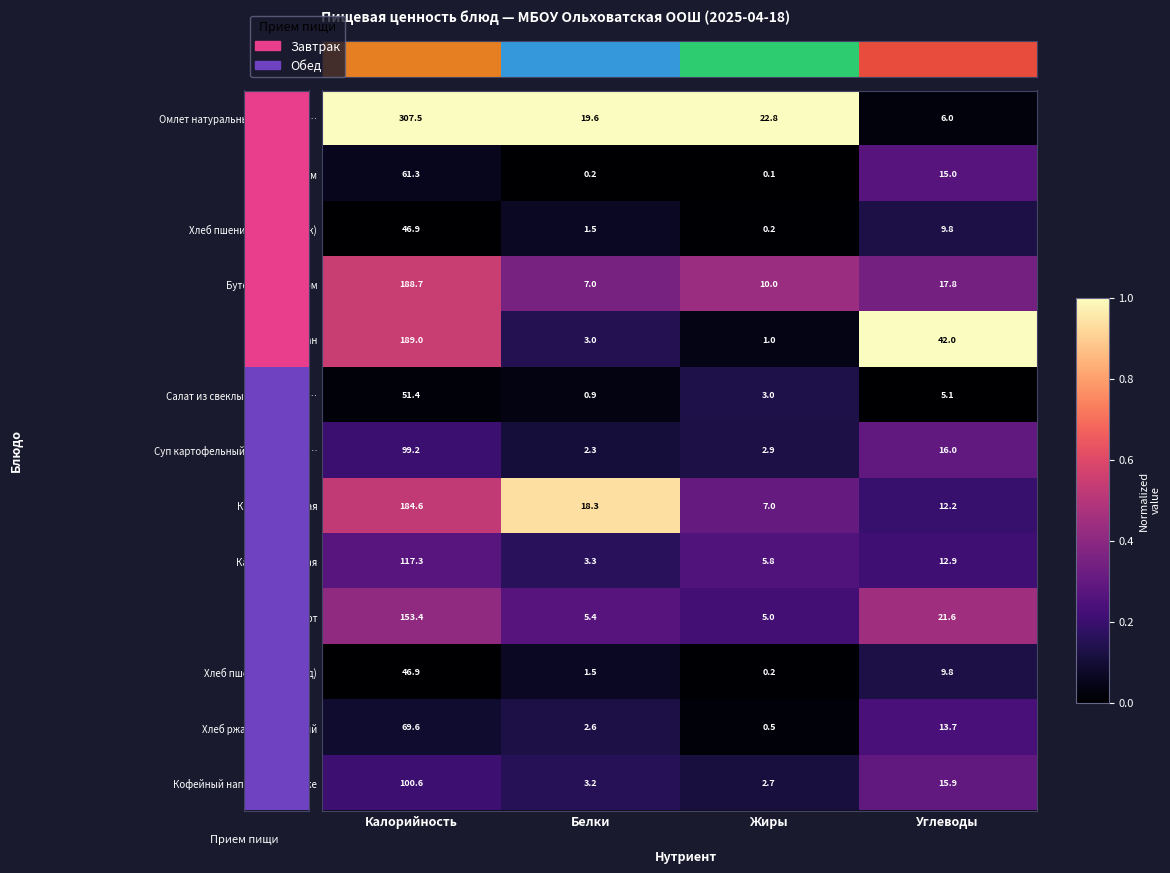

How many categories are shown in the chart?

4